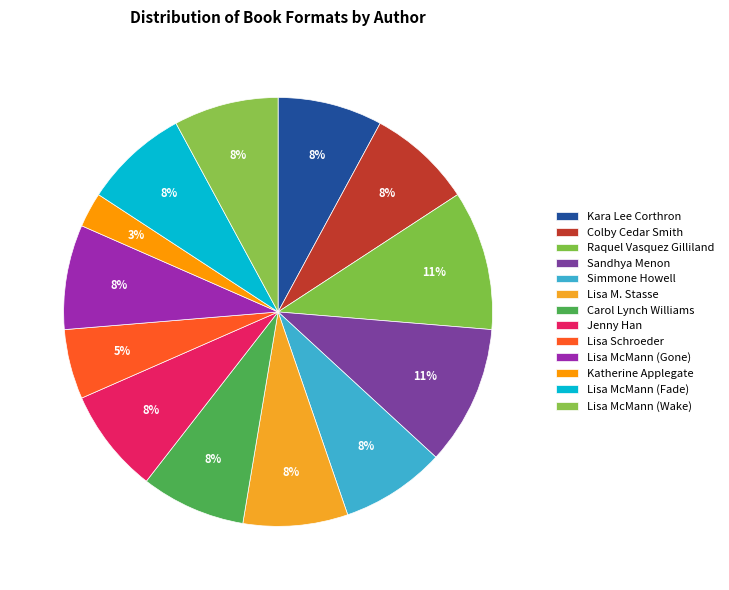

To the nearest percent, what portion does Simmone Howell represent?

8%